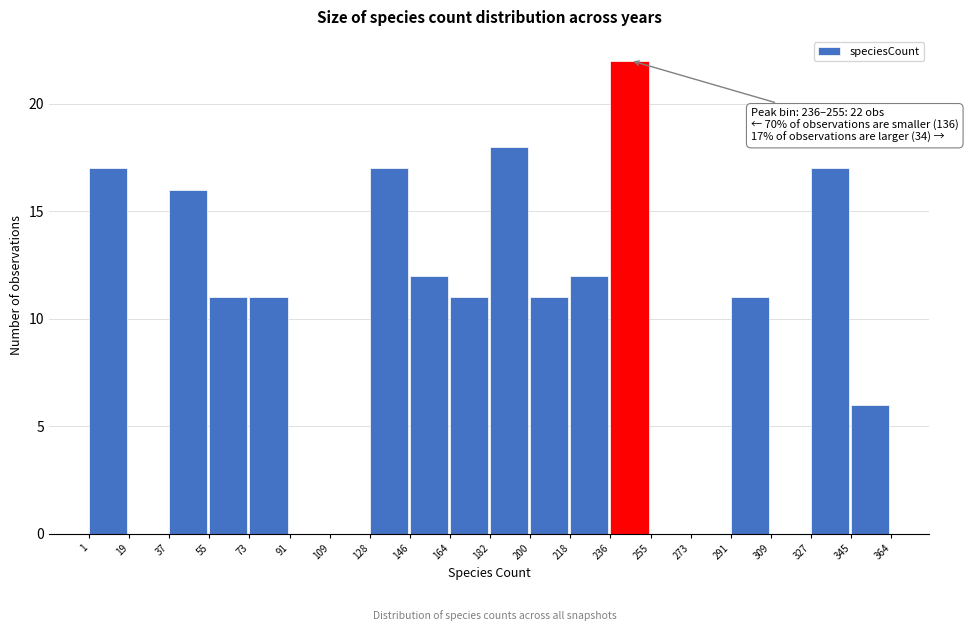

Over which range of the x-axis is the bar tallest?

236 to 255